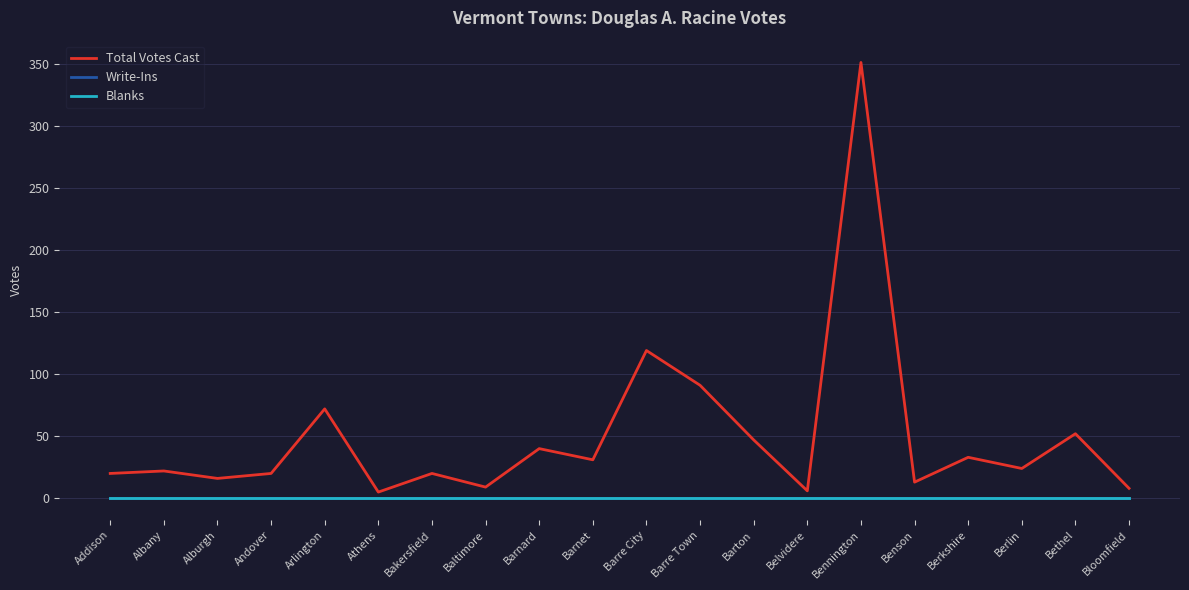

Which series has the widest spread of values?

Total Votes Cast